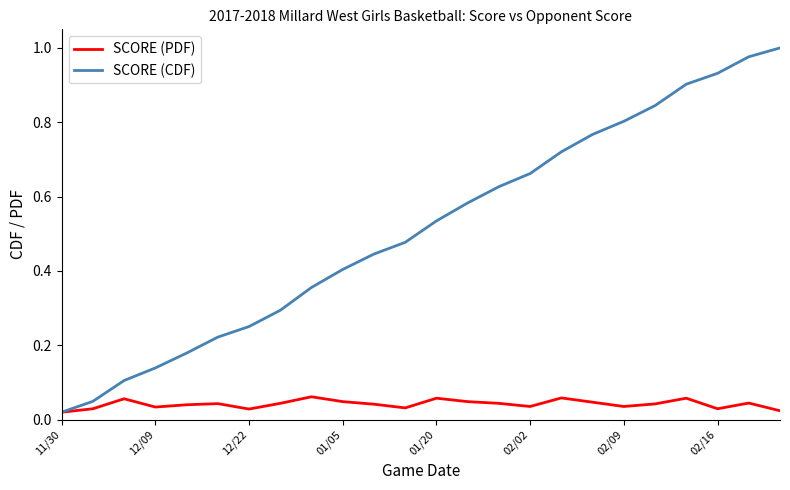

Which series has the largest total across all categories?

SCORE (CDF)